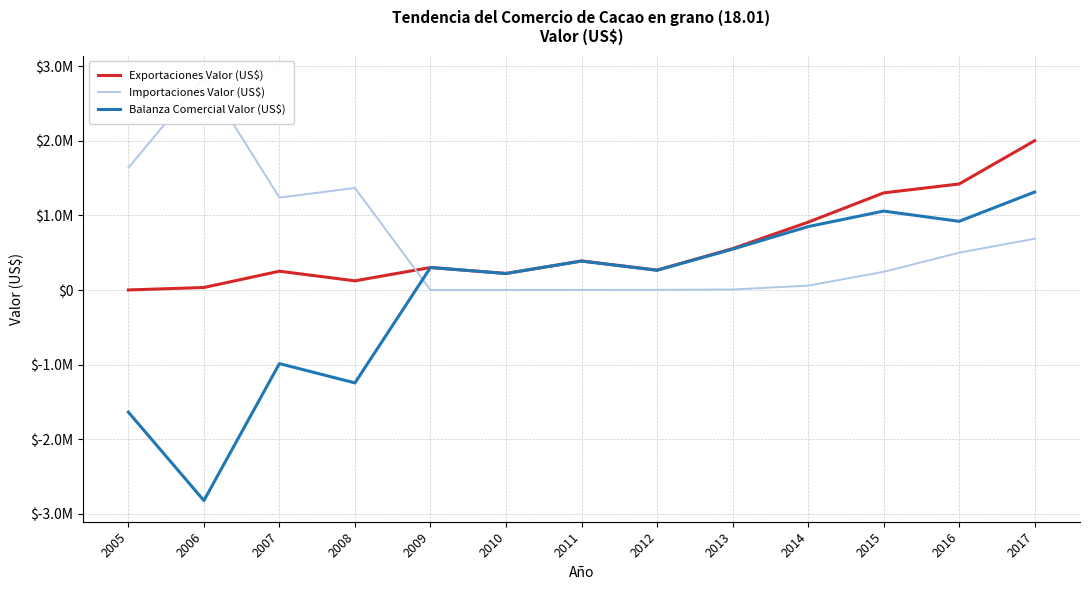

How many lines are shown in the chart?

3